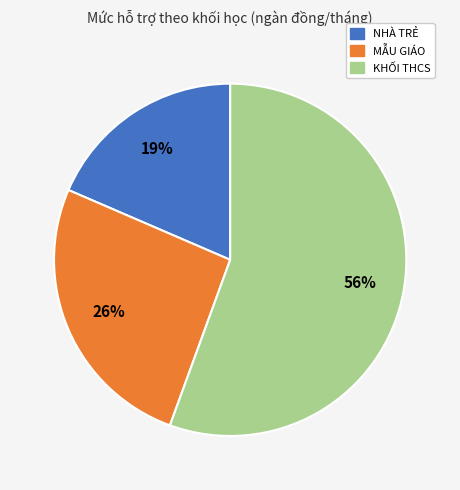

To the nearest percent, what is the average slice percentage?

33%